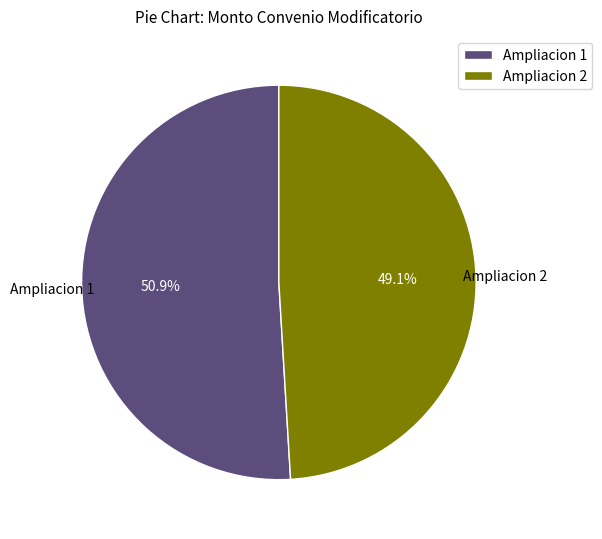

How many segments does this pie chart have?

2